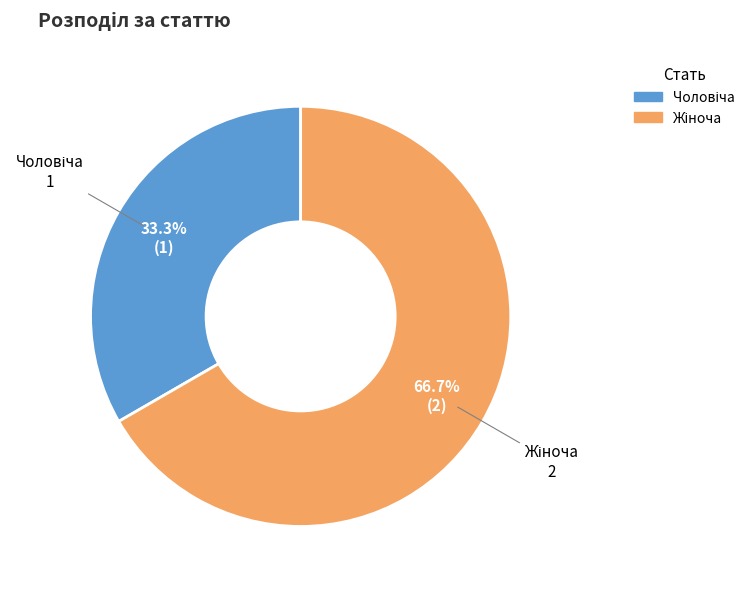

Does any single category account for the majority?

Yes